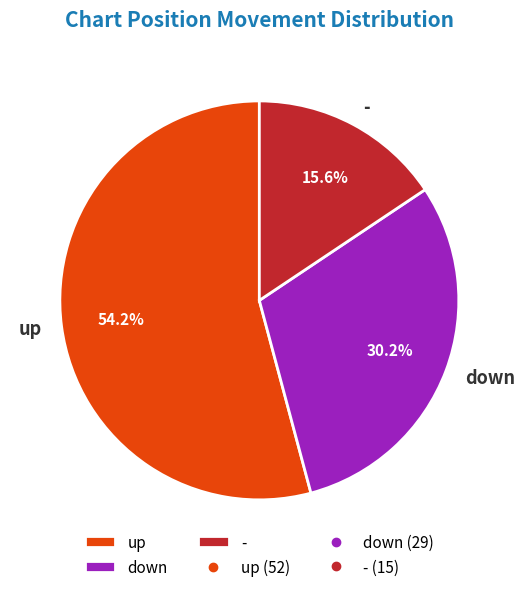

To the nearest percent, what portion does down represent?

30%